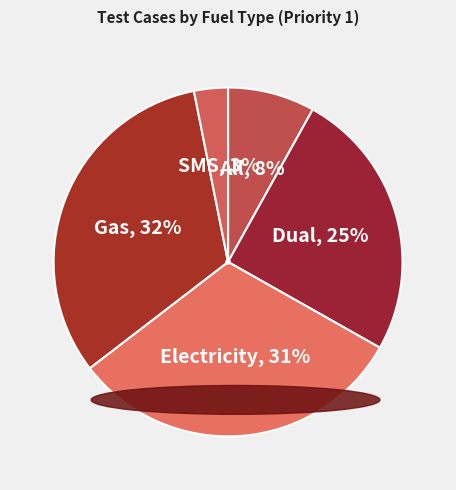

Which slice is the smallest?

SMS